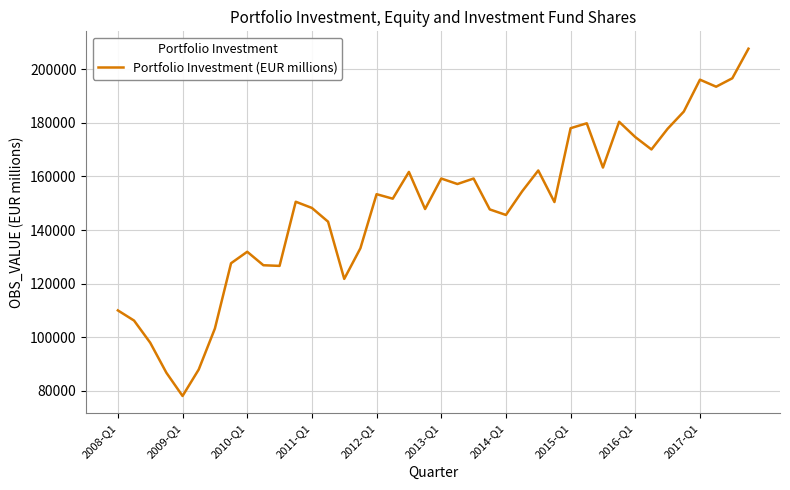

What is the difference between the maximum and minimum values?

129624.5